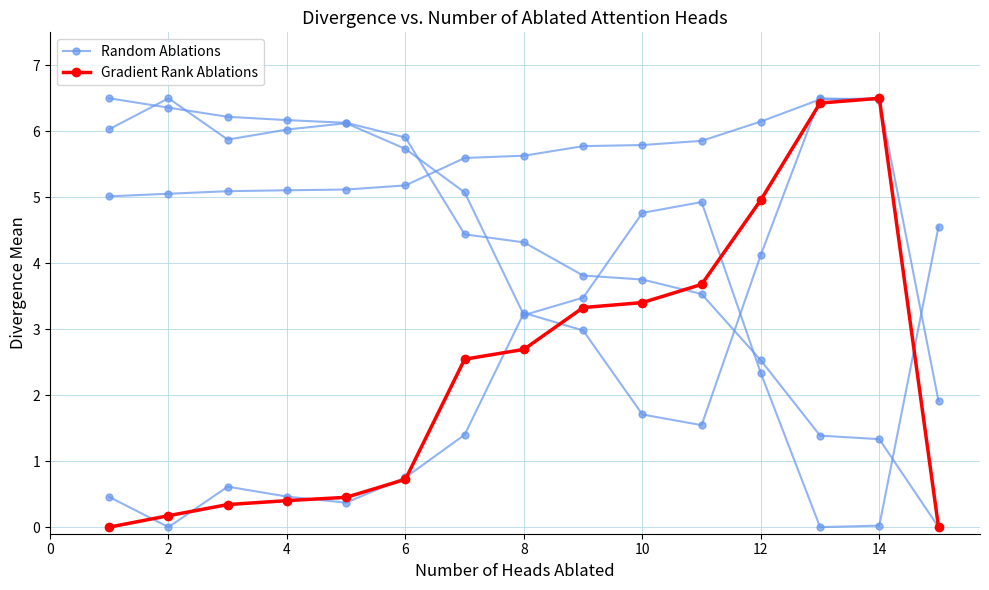

How many lines are shown in the chart?

2